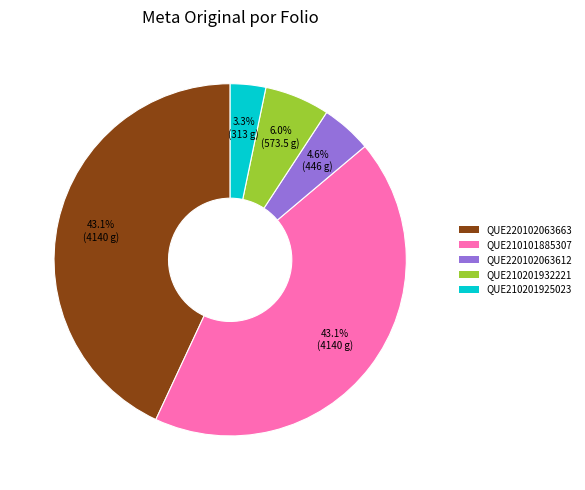

Combined, do QUE220102063663 and QUE210201925023 account for over 50%?

No